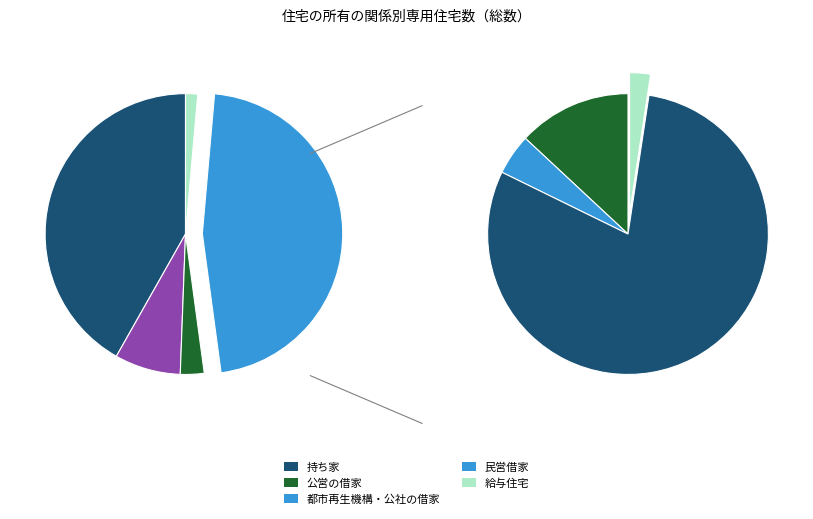

Which category has the biggest portion of the pie?

民営借家